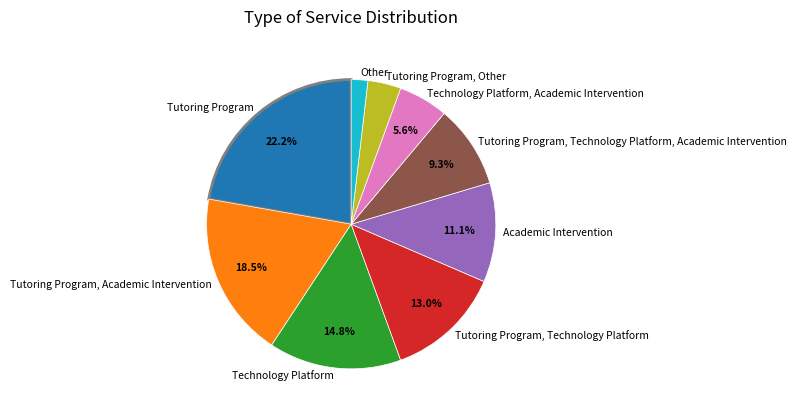

How much of the chart is everything except Tutoring Program, Academic Intervention?

81.5%